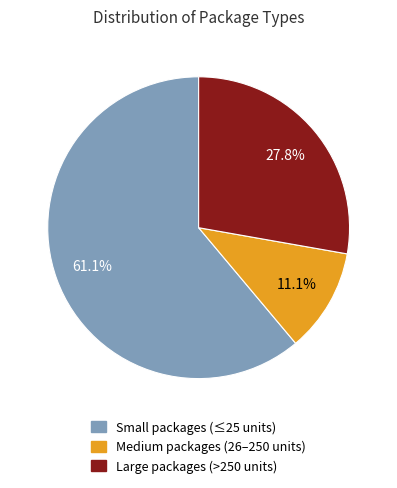

How many segments does this pie chart have?

3